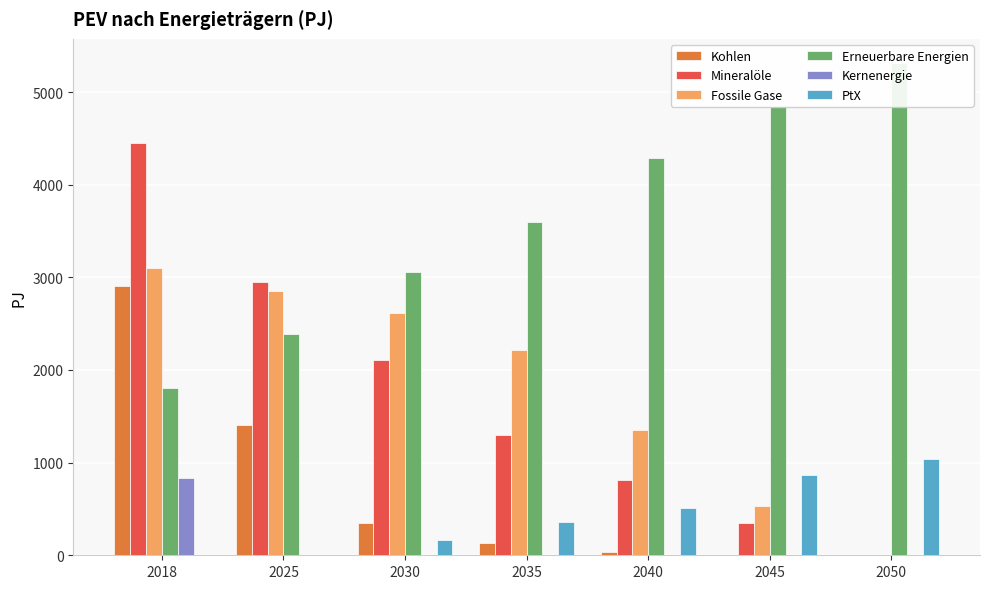

Does the chart contain any negative values?

No